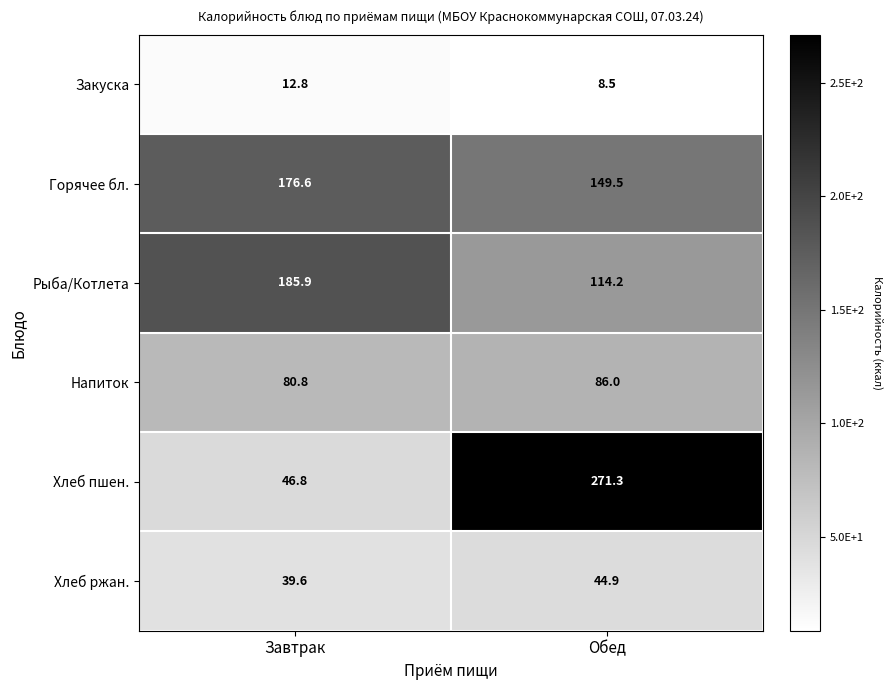

What is the total value across all series at Завтрак?

542.5